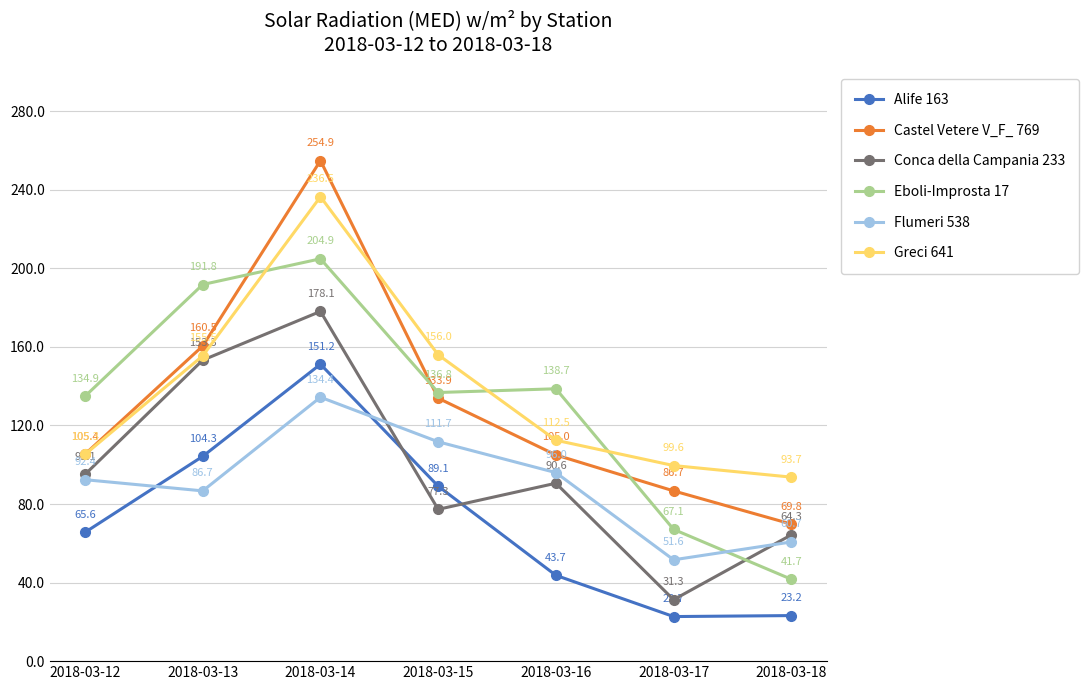

True or false: Castel Vetere V_F_ 769 and Flumeri 538 intersect in this chart.

False